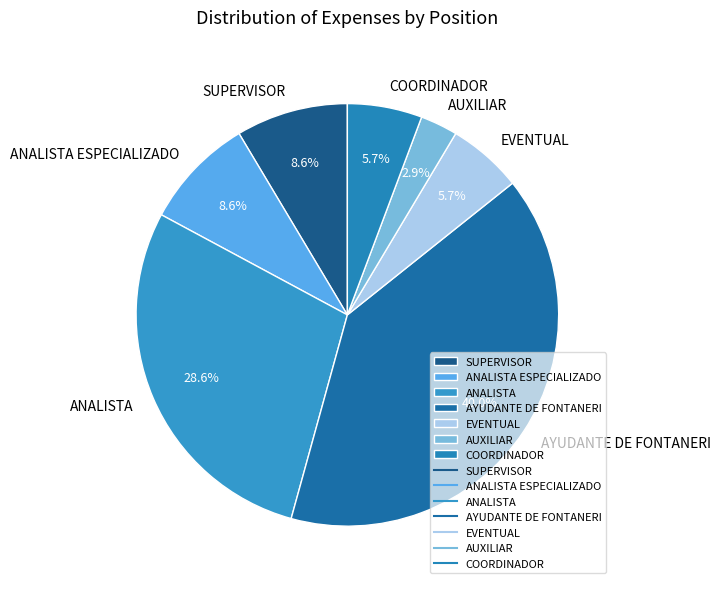

Do COORDINADOR and AYUDANTE DE FONTANERI together represent more than half of the pie?

No